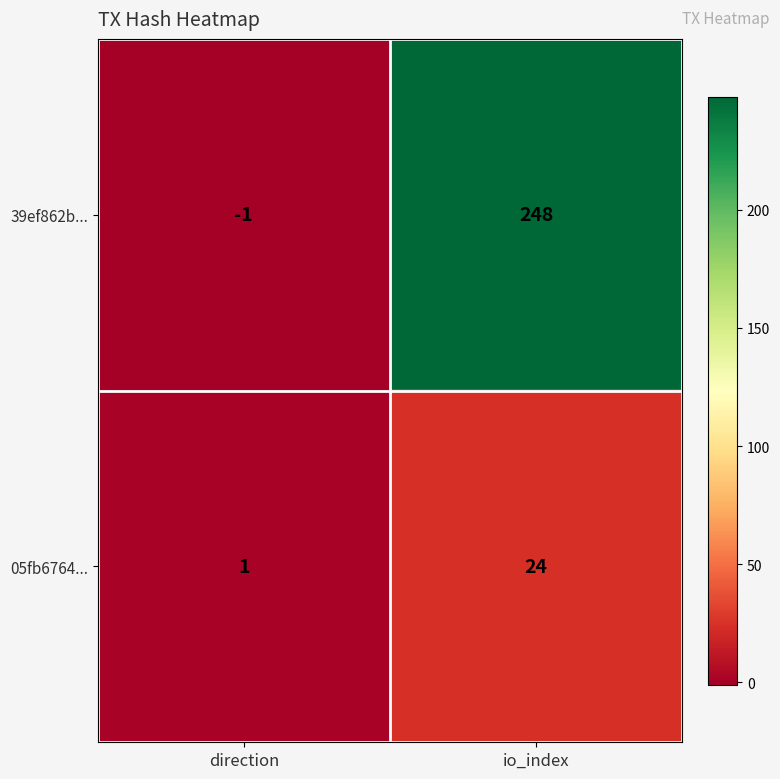

At which category is the sum across all series the highest?

io_index